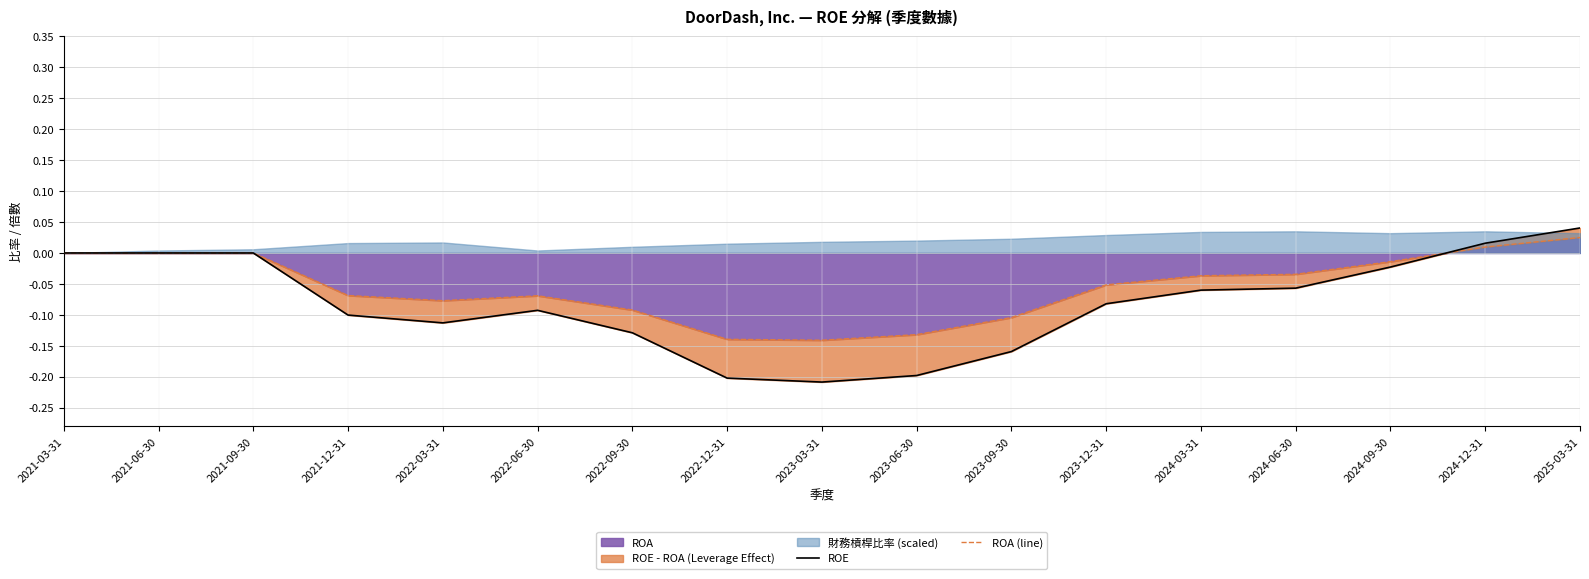

Which category has the lowest value in the ROE series?

2023-03-31